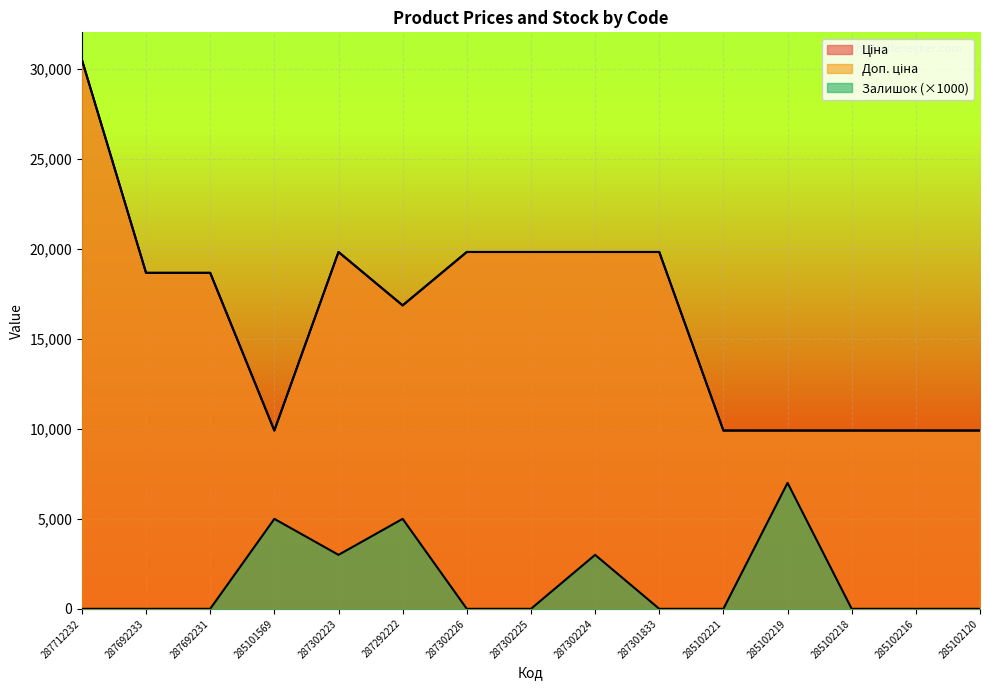

Where is Доп. ціна nearest to the value 20210?

287302223